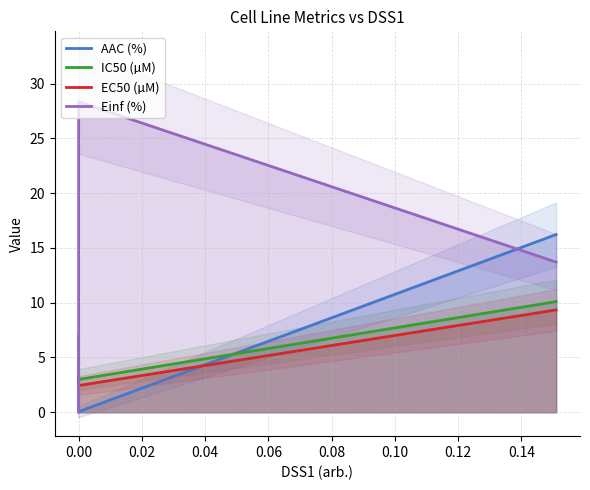

Which series has the largest total across all categories?

Einf (%)